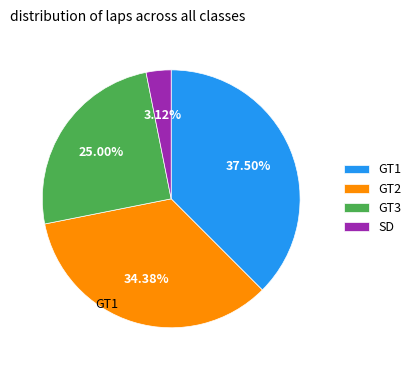

Rank the categories by value from highest to lowest.

GT1, GT2, GT3, SD